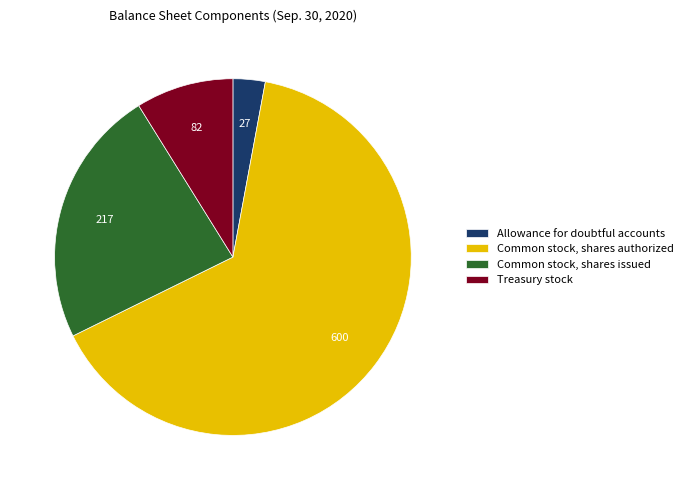

Which category has the biggest portion of the pie?

Common stock, shares authorized